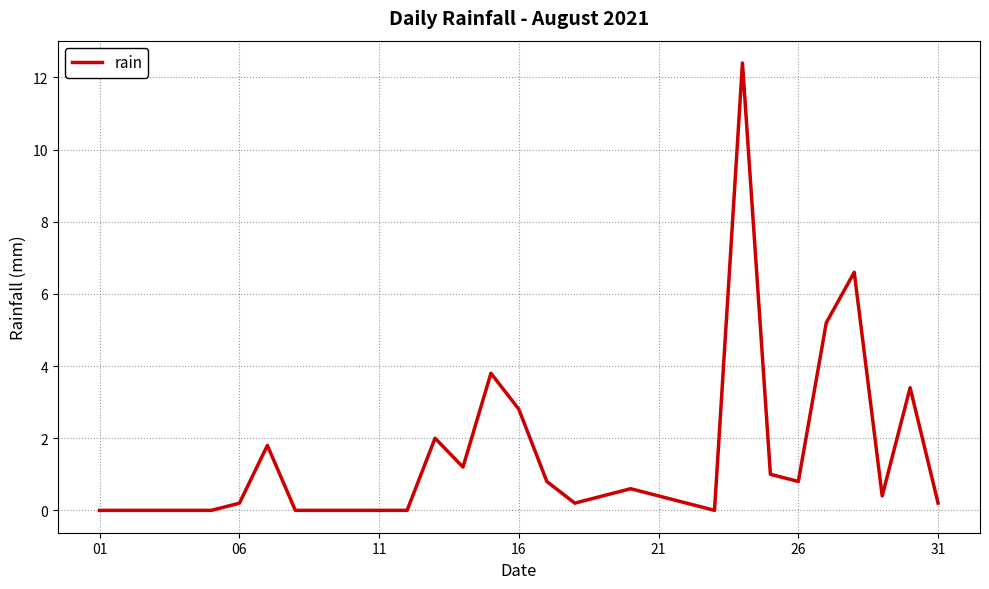

What is the difference between the maximum and minimum values?

12.4